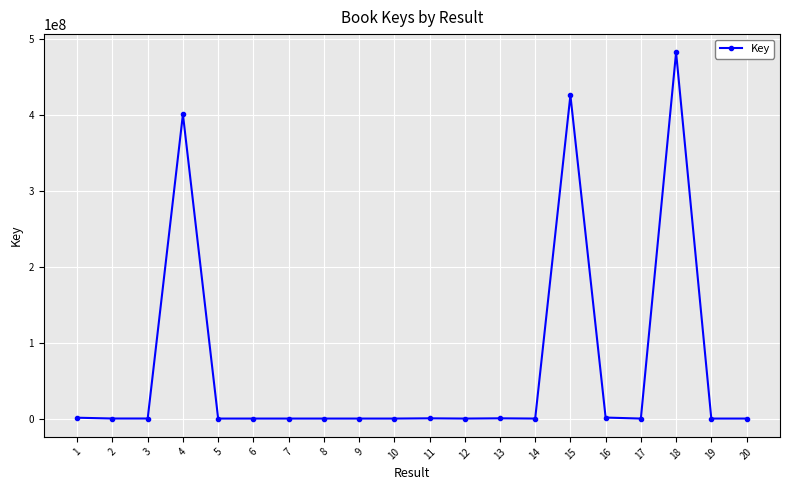

How many values are below 8803?

10